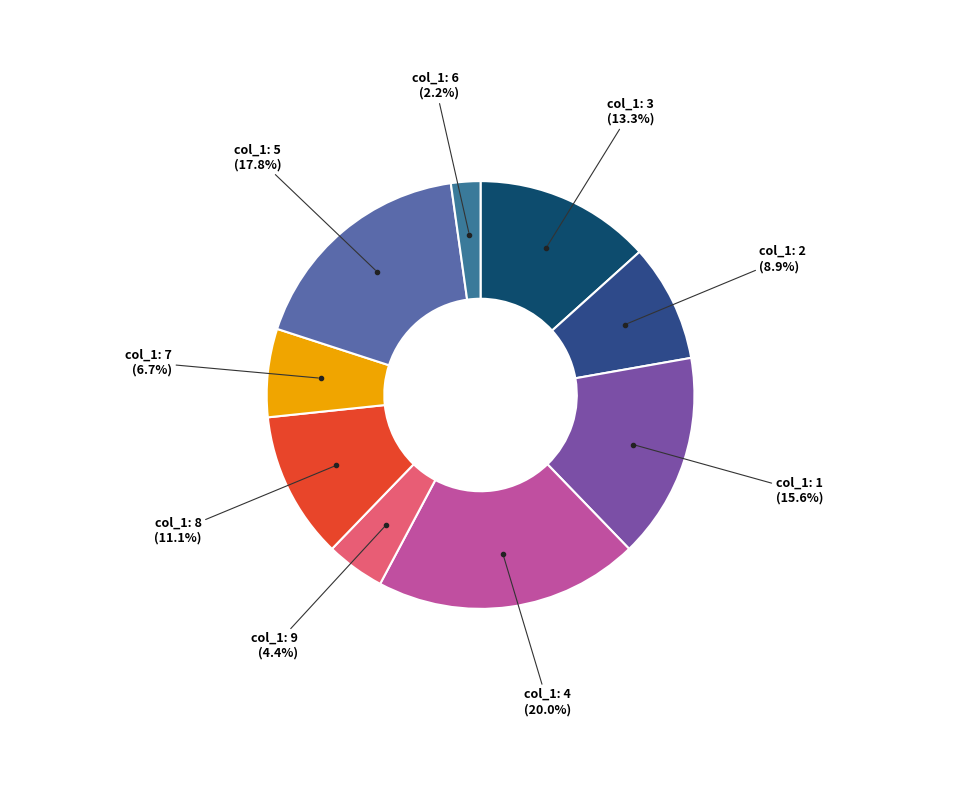

How many segments does this pie chart have?

9